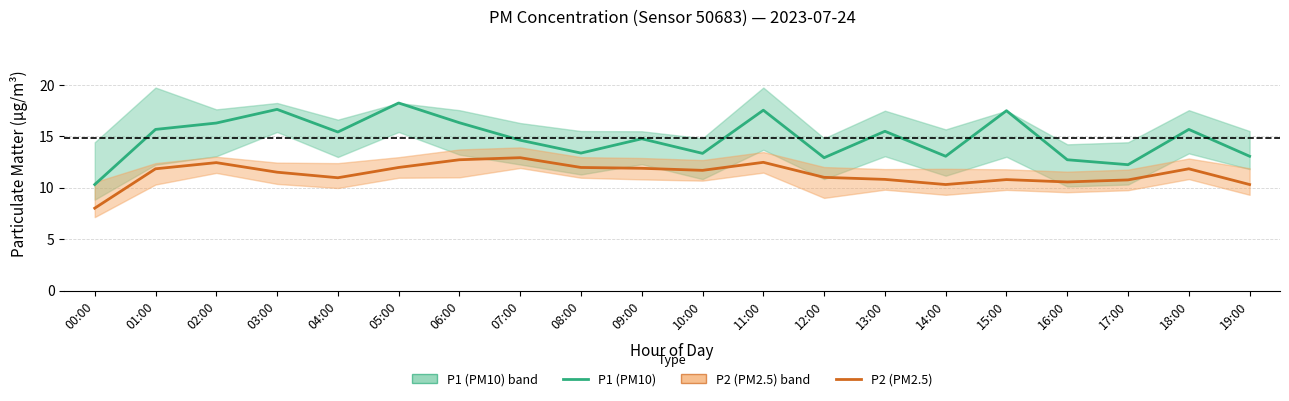

What is the label of the 10th point from the right?

10:00